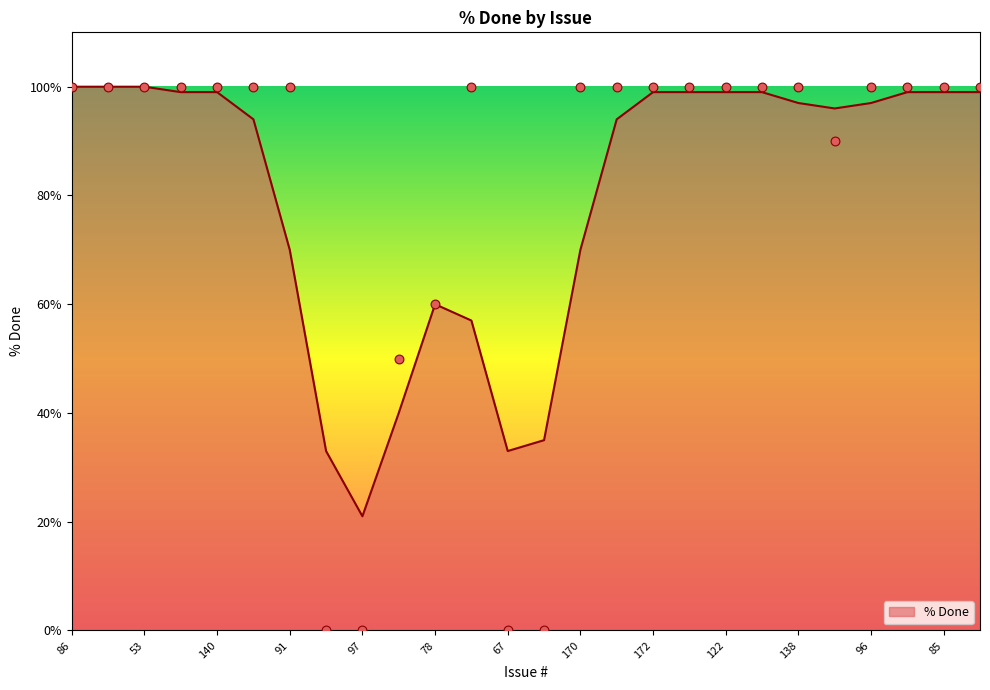

Which has a higher value, 56 or 91?

56